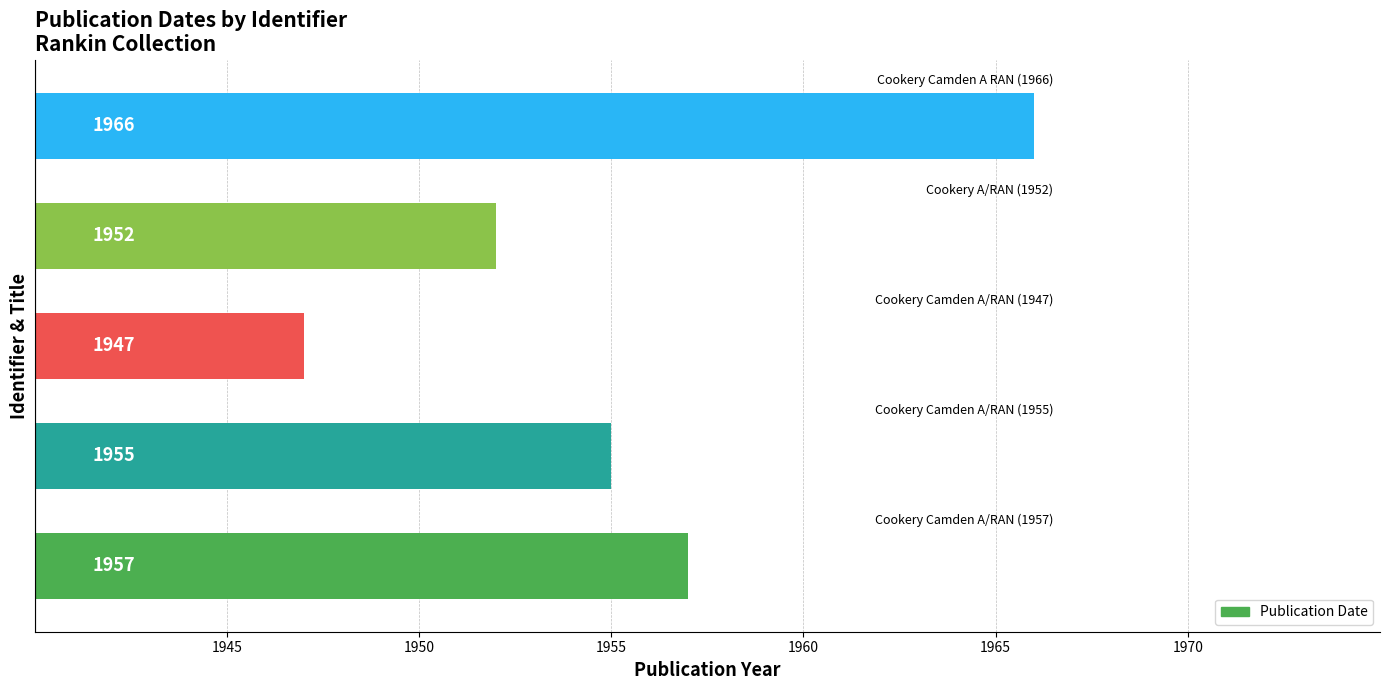

Reading bottom to top, list all the values displayed in this chart.

1957	1955	1947	1952	1966